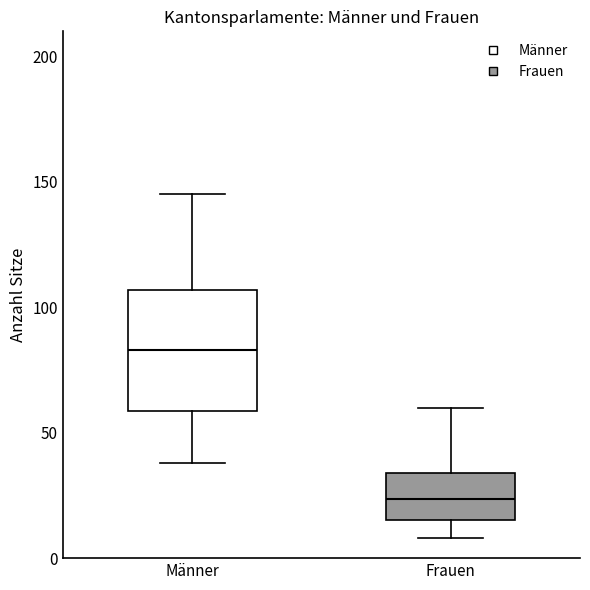

Where is the upper edge of the box for Frauen on the y-axis? The values are not printed on the chart, so give them approximately, as read against the axis.

35